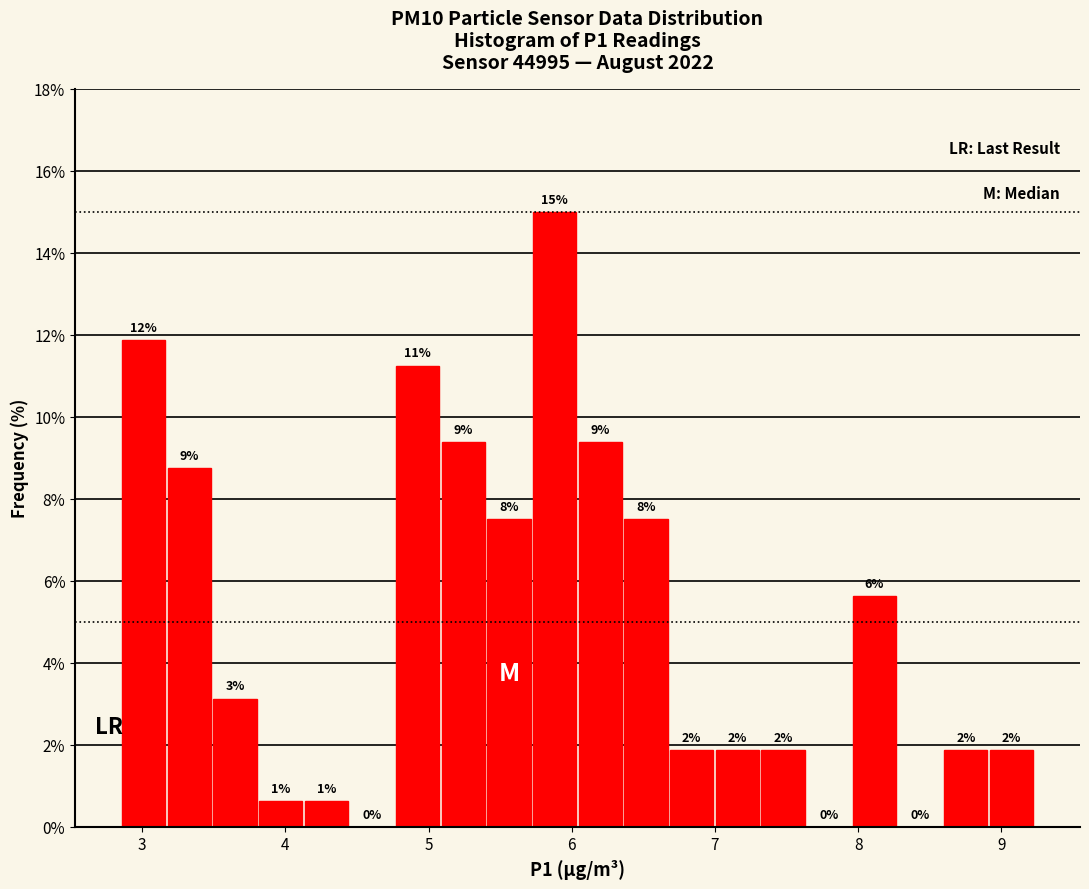

Read against the x-axis, roughly where is the centre of the tallest bar?

5.9